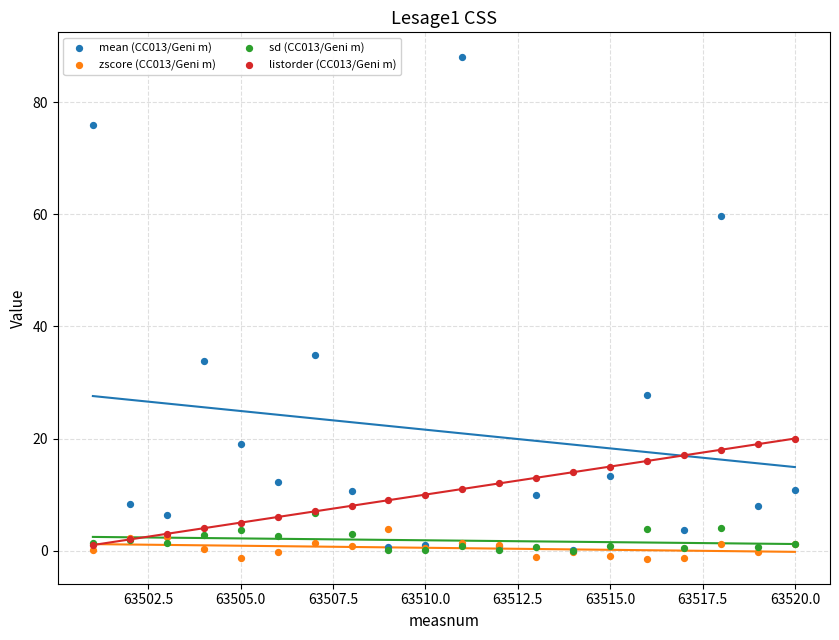

Which series has the largest Y range (max minus min)?

mean (CC013/Geni m)